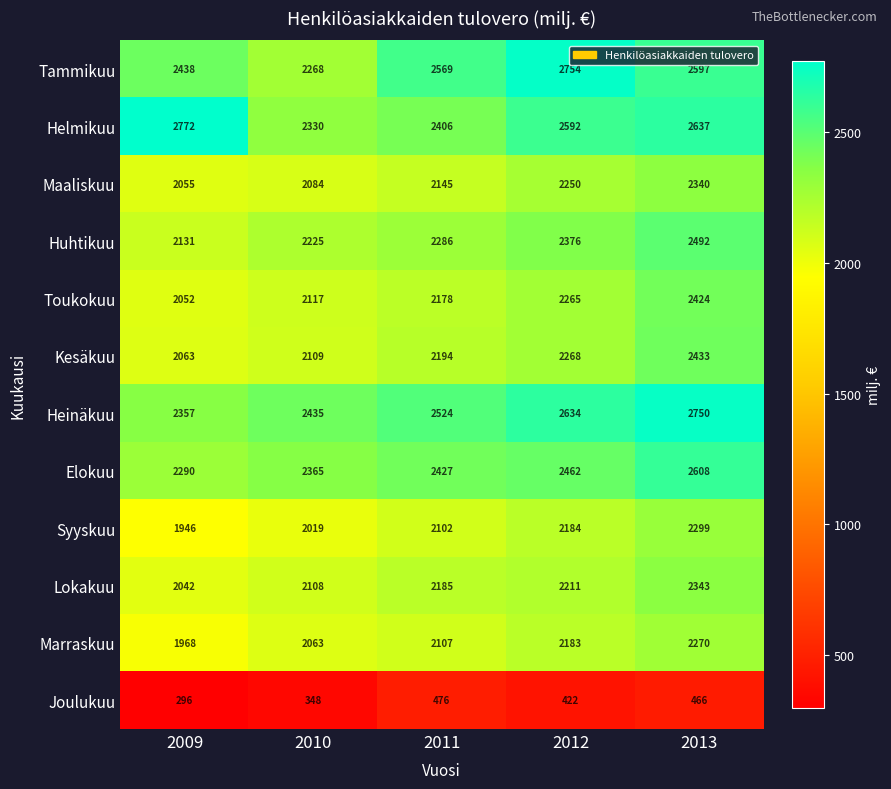

Is it true that Elokuu equals 735 at 2011?

False